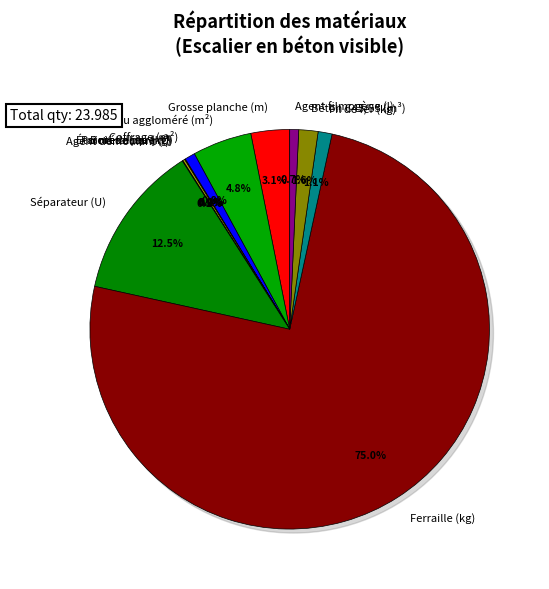

To the nearest percent, what portion does Coffrage (m²) represent?

1%